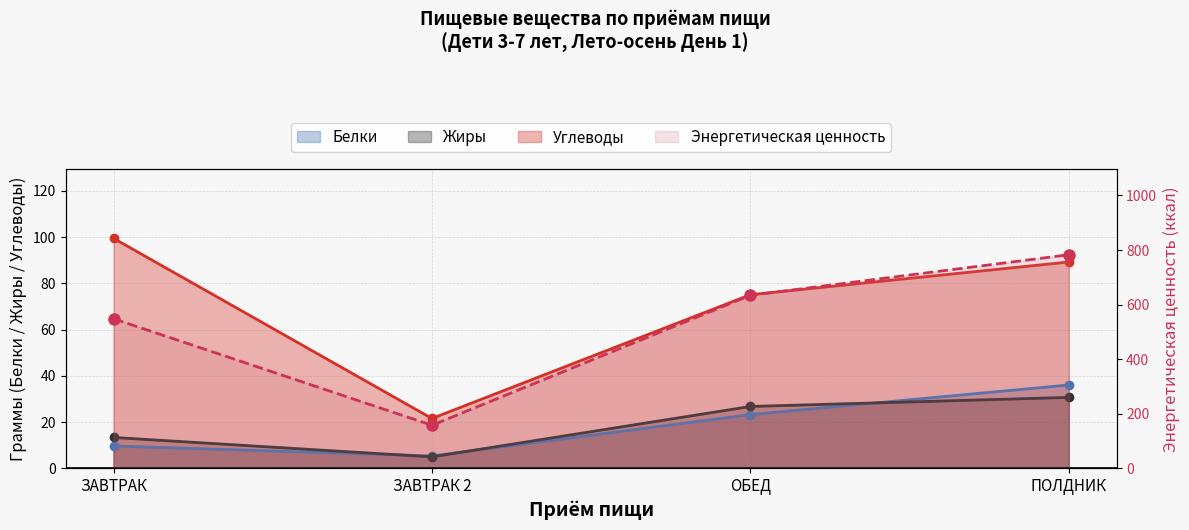

What is the difference between the Белки values at ОБЕД and ПОЛДНИК?

12.8